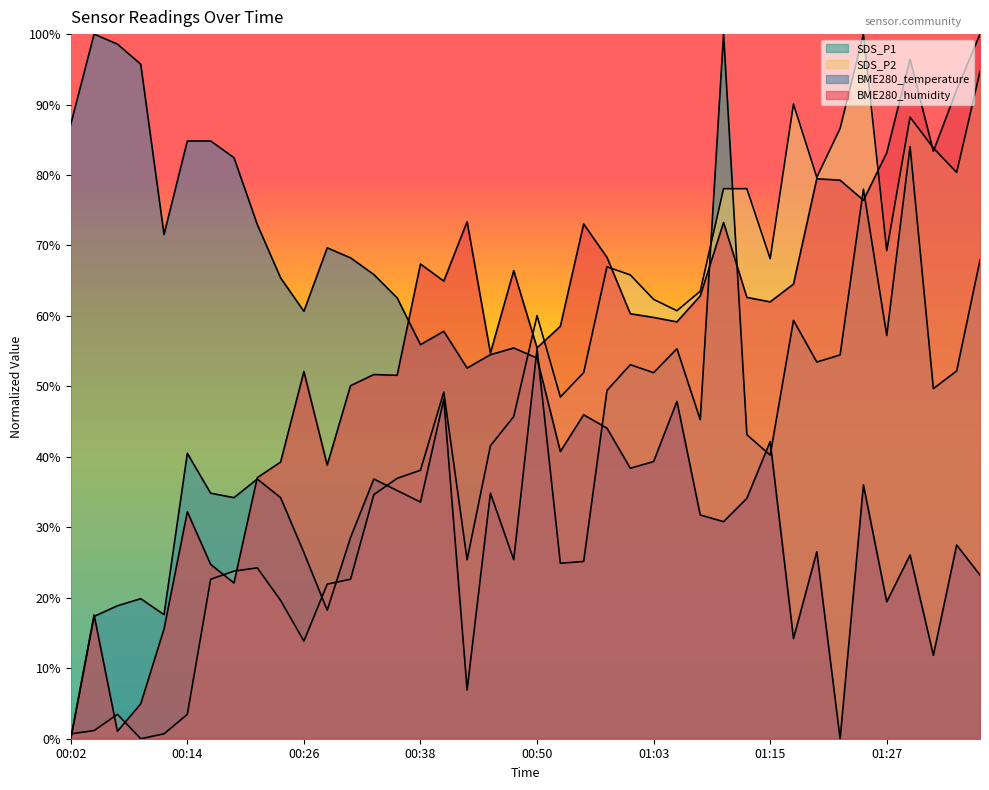

What is the difference between the SDS_P2 values at 01:15 and 01:03?

5.8